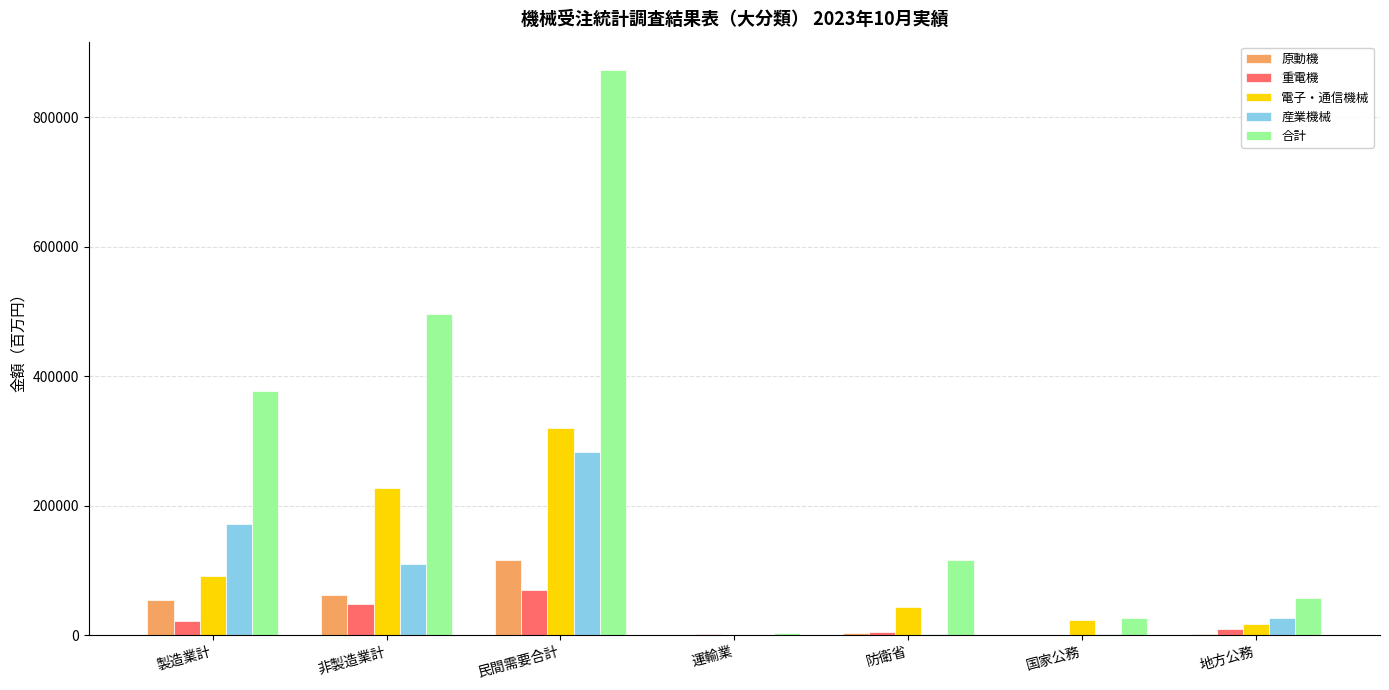

At which category is the sum across all series the highest?

民間需要合計